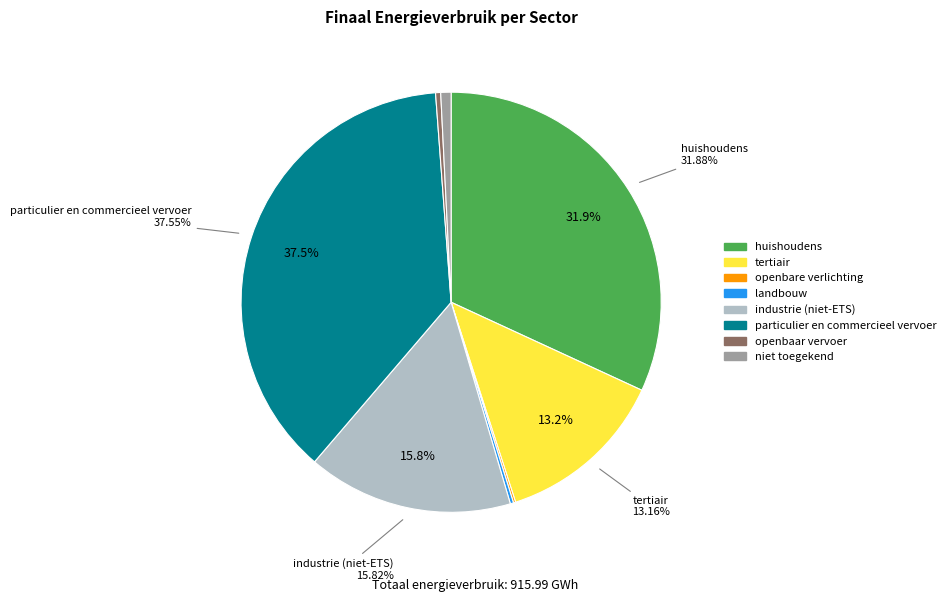

Is there any slice that represents more than half of the pie?

No